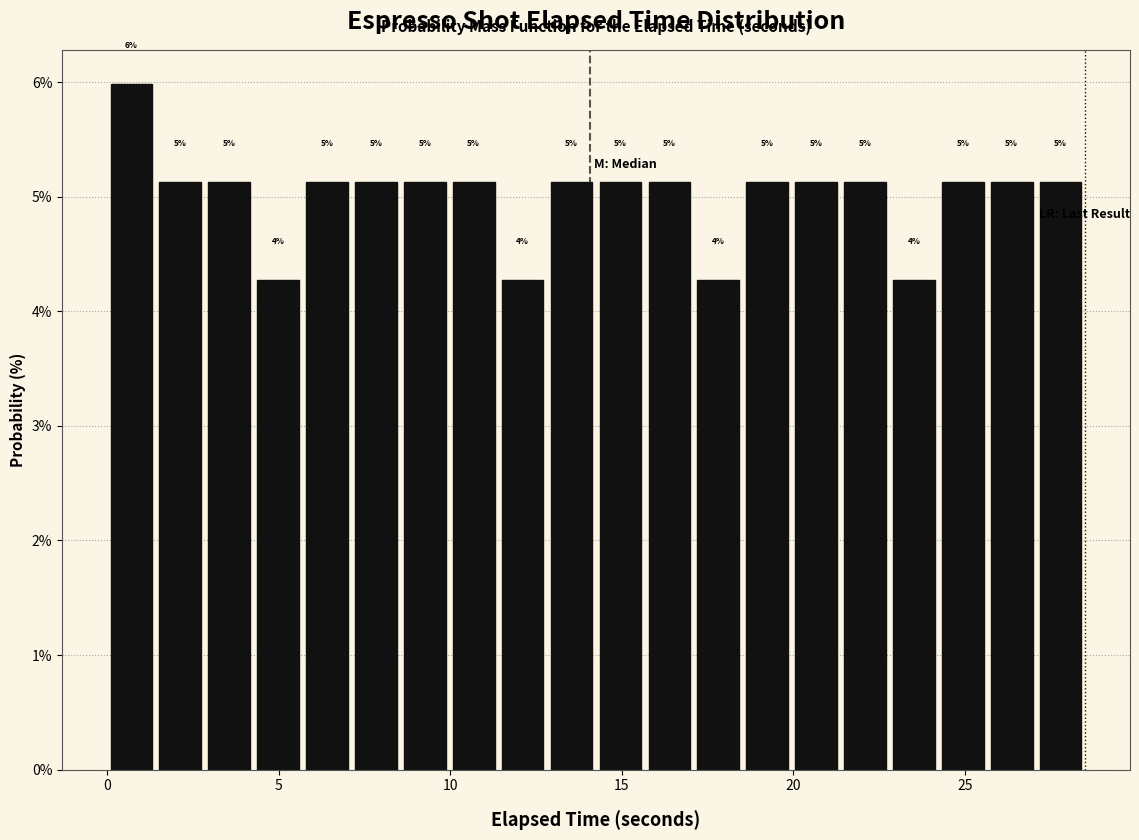

Read against the x-axis, roughly where is the centre of the tallest bar?

0.5